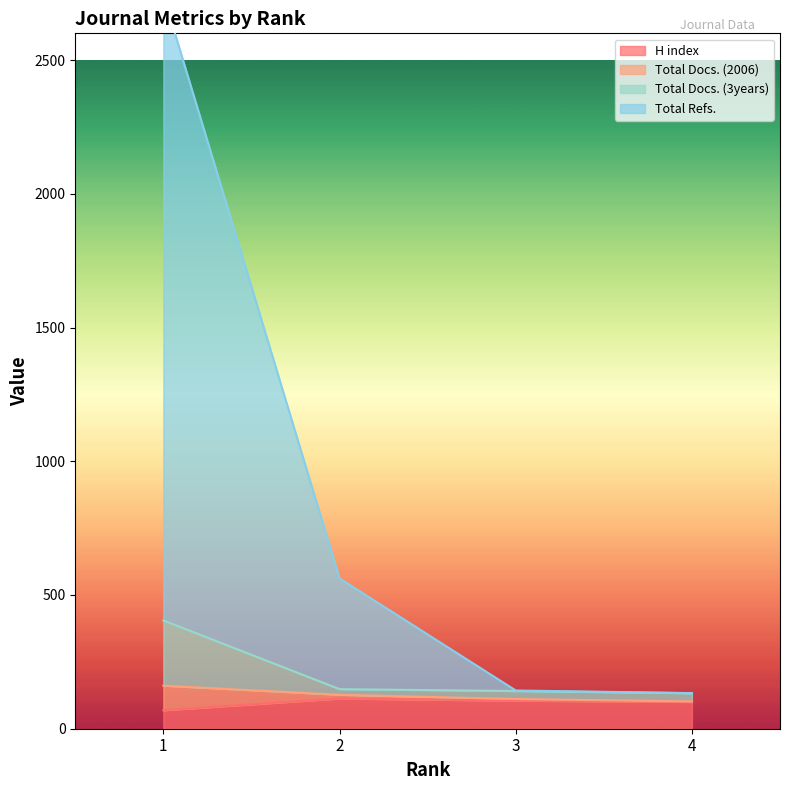

True or false: H index has a value of 66 at 2.

False